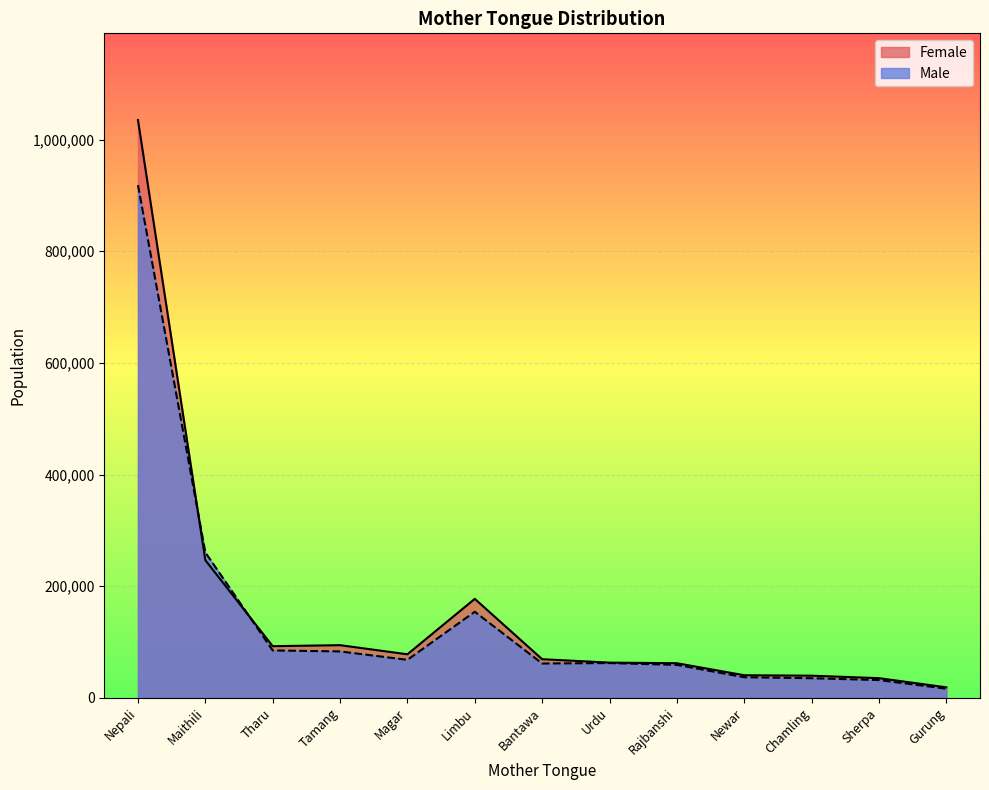

Reading left to right, what are all the values shown in this chart?

Female: 1035003	246624	92567	94392	78054	177320	69268	63165	62074	40525	39728	35291	18892
Male: 918393	260544	84973	83201	68133	154229	61572	62338	59111	36990	35201	31927	16421